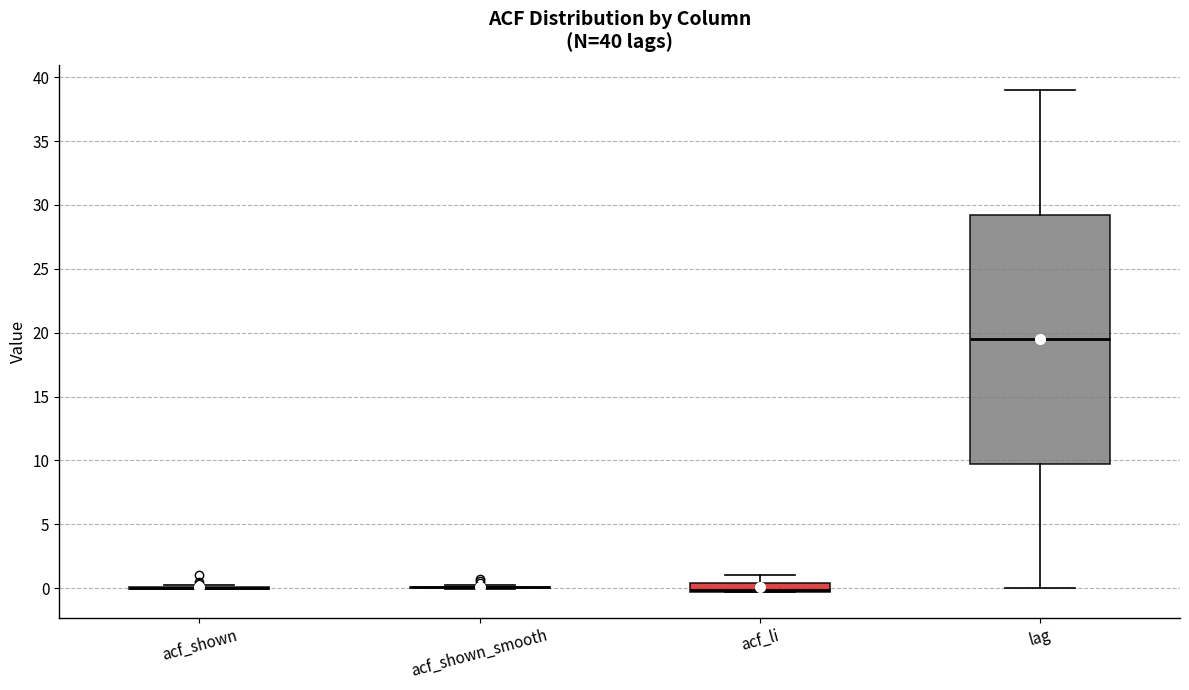

Which box is the tallest, from its lower edge to its upper edge?

lag